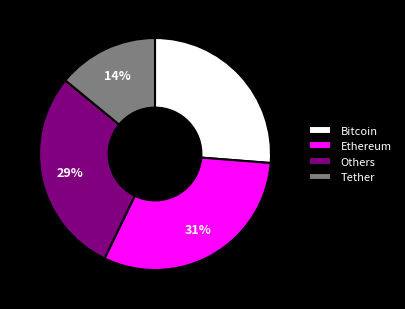

Which has a higher value, Others or Ethereum?

Ethereum